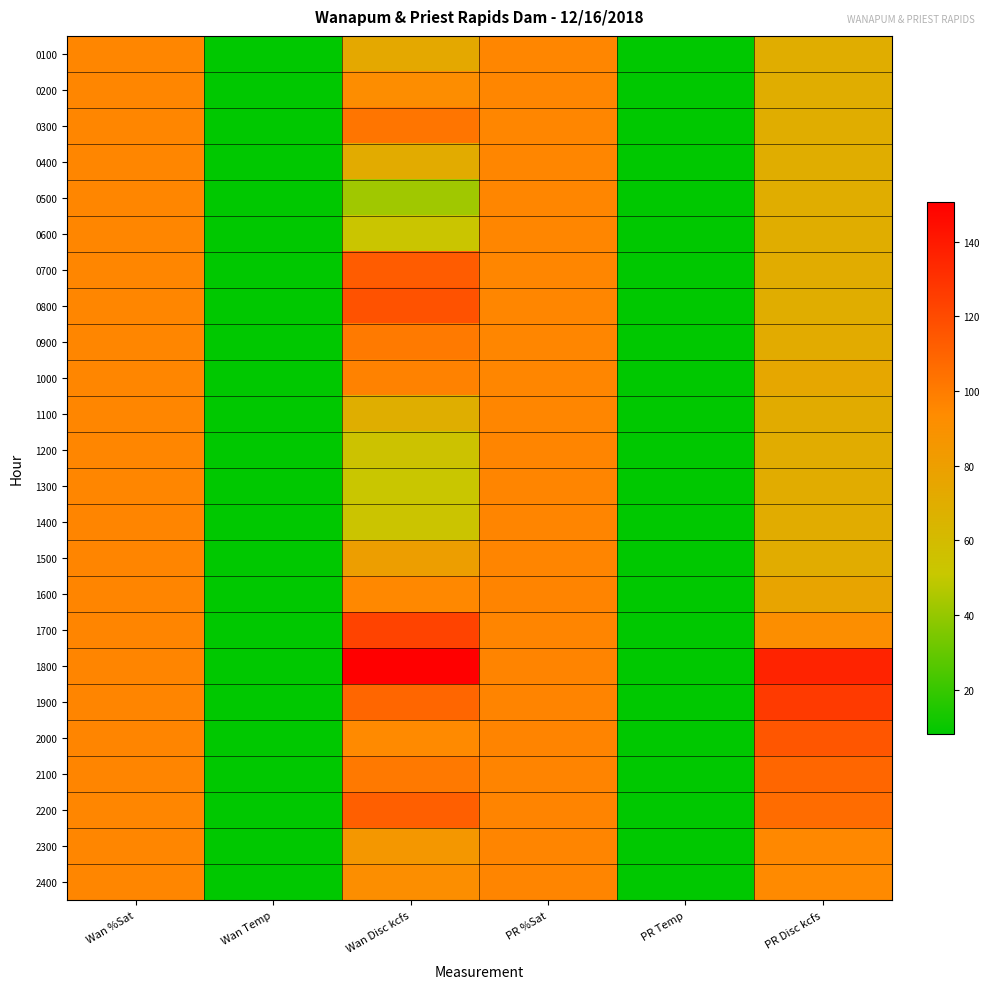

List the series in order of their peak value, lowest first.

0100, 0200, 0400, 0500, 0600, 1100, 1200, 2400, 1300, 1400, 1500, 2300, 1600, 1000, 0900, 0300, 2100, 2200, 0700, 2000, 0800, 1700, 1900, 1800